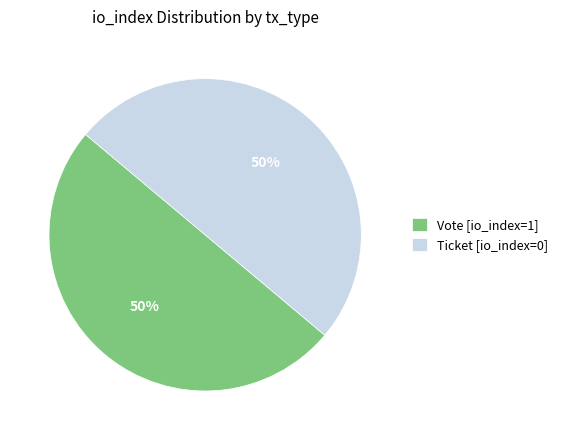

To the nearest percent, what is the average slice percentage?

50%